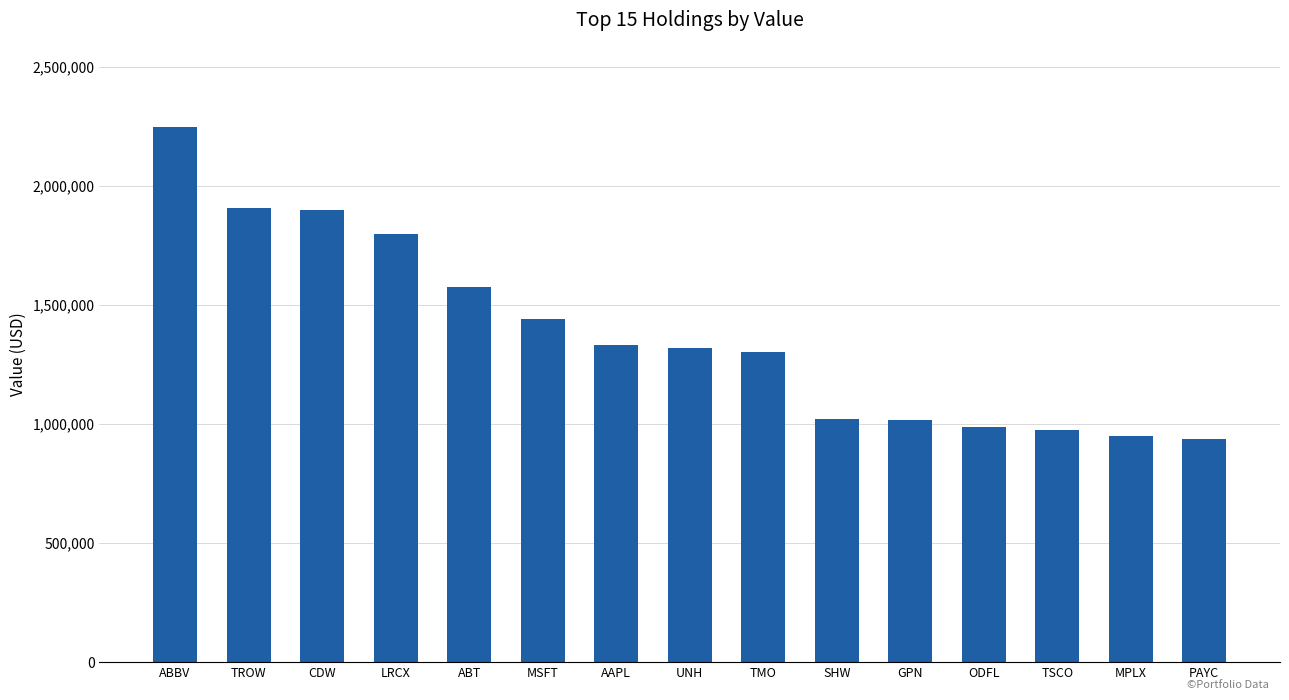

What is the greatest value displayed?

2248000